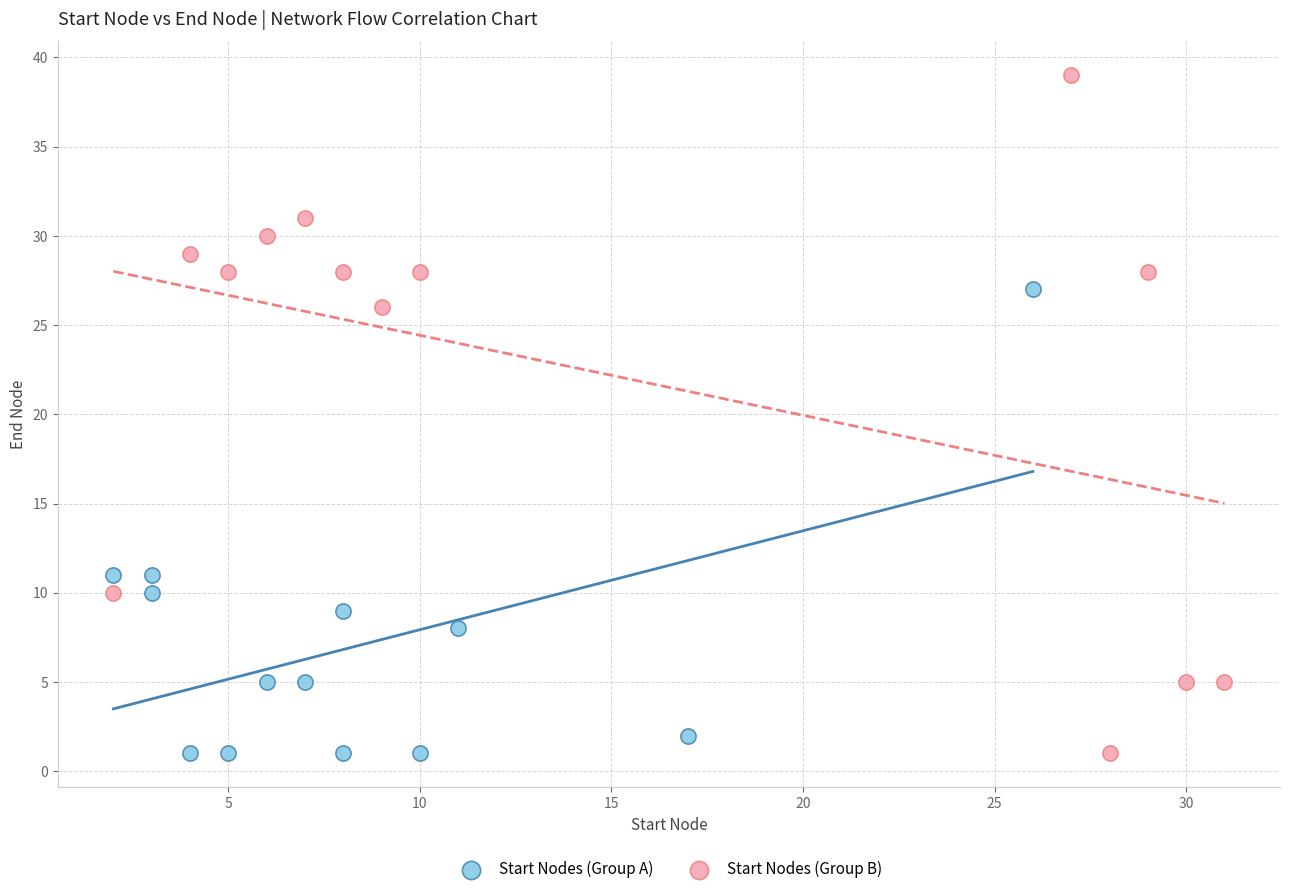

Which series reaches the maximum Y coordinate?

Start Nodes (Group B)